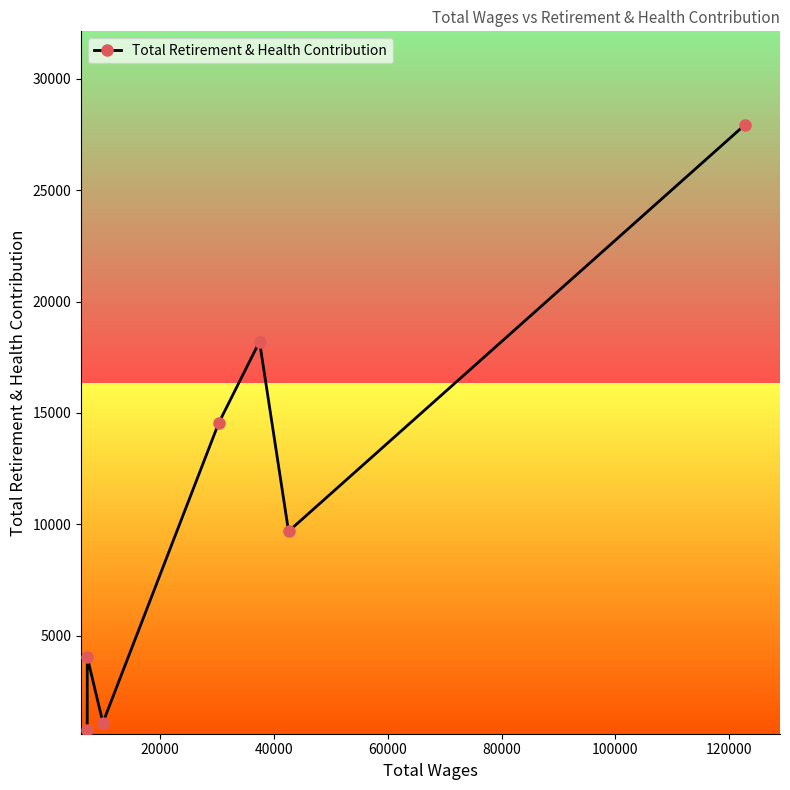

What is the maximum value shown in the chart?

27939